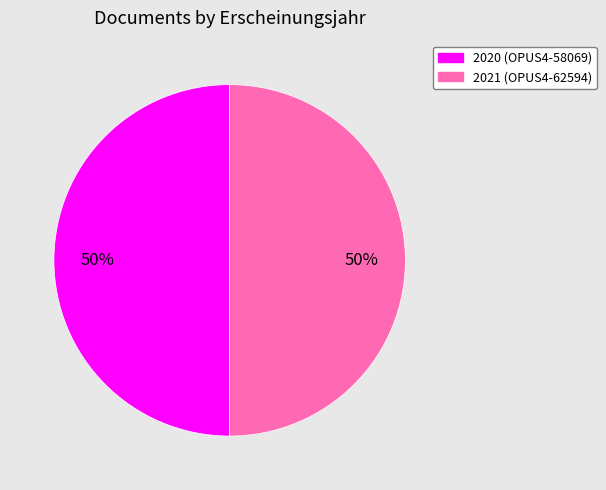

To the nearest percent, what is the average slice percentage?

50%